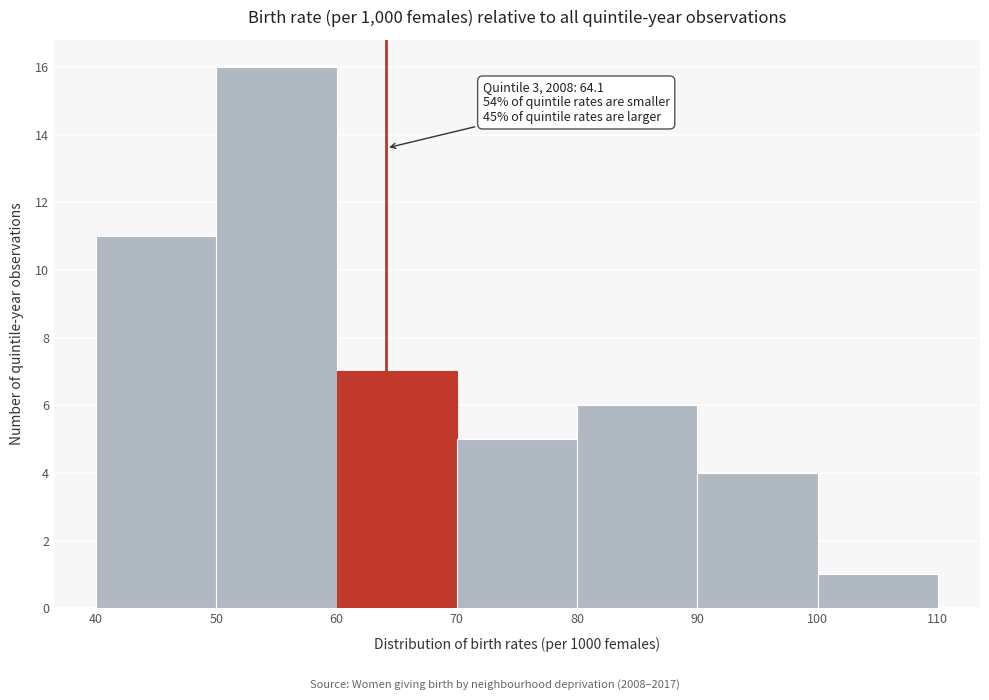

Which range on the x-axis has the tallest bar?

50 to 60